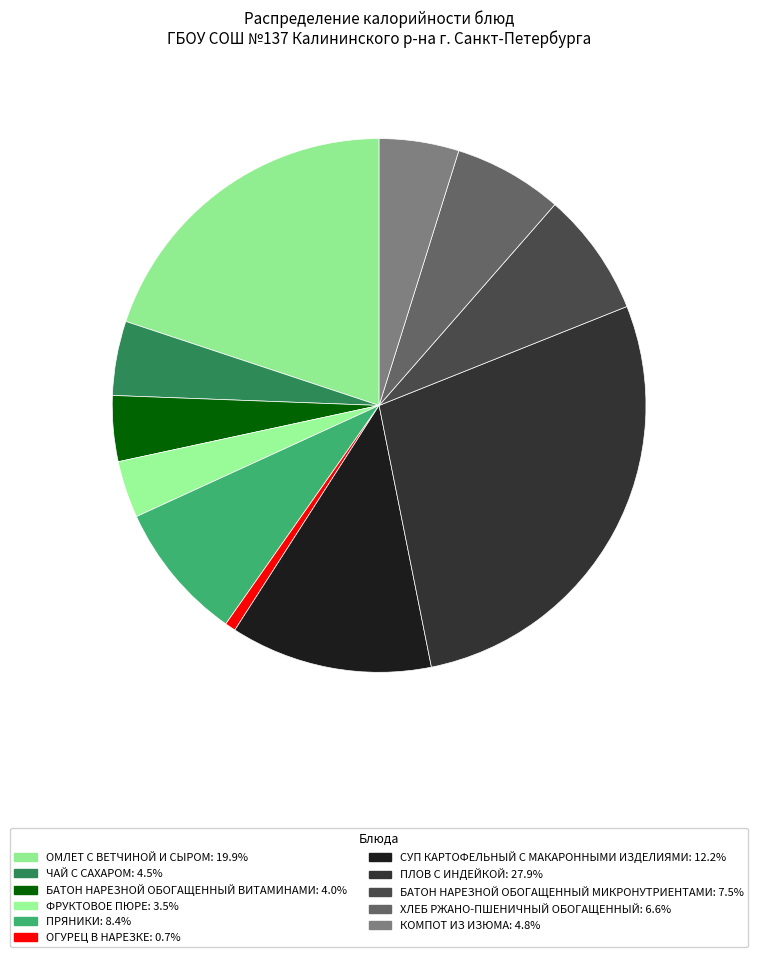

Count the number of slices in the pie.

11